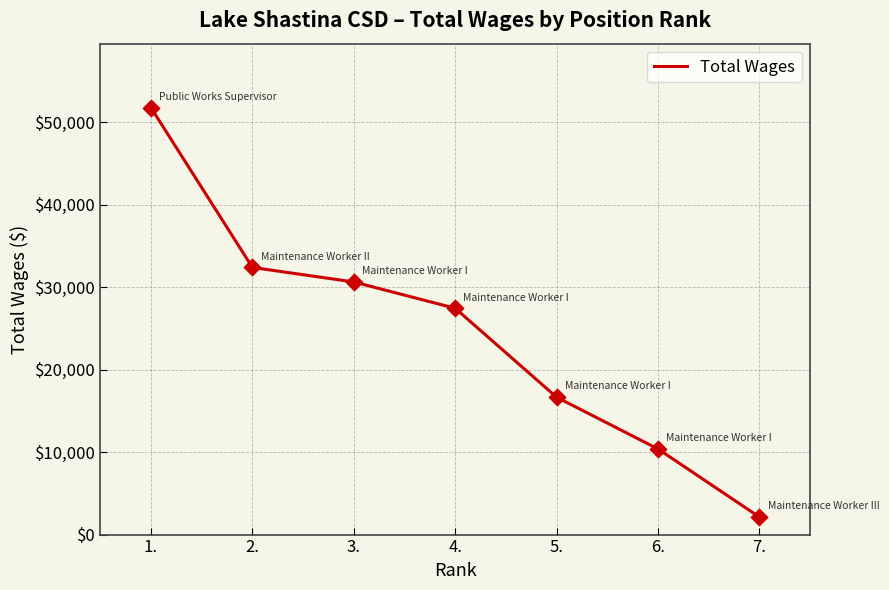

Approximately how many times larger is the value at 3. compared to 1.?

0.6